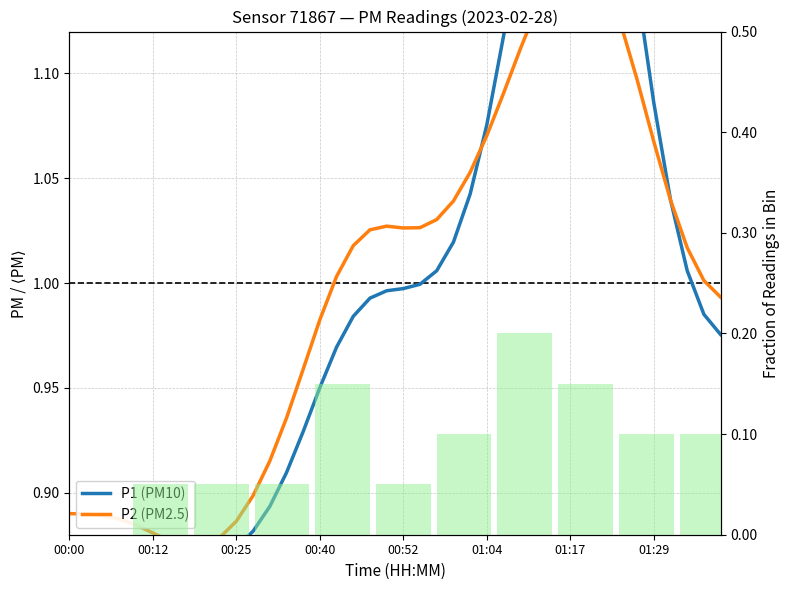

Reading left to right, transcribe all the data shown in this chart.

P1 (PM10): 0.8	0.8	0.8	0.8	0.9	0.9	0.9	0.9	0.9	0.9	0.9	0.9	0.9	0.9	0.9	1.0	1.0	1.0	1.0	1.0	1.0	1.0	1.0	1.0	1.0	1.1	1.1	1.2	1.2	1.3	1.3	1.3	1.2	1.2	1.1	1.1	1.0	1.0	1.0	1.0
P2 (PM2.5): 0.9	0.9	0.9	0.9	0.9	0.9	0.9	0.9	0.9	0.9	0.9	0.9	0.9	0.9	1.0	1.0	1.0	1.0	1.0	1.0	1.0	1.0	1.0	1.0	1.1	1.1	1.1	1.1	1.1	1.1	1.2	1.2	1.1	1.1	1.1	1.1	1.0	1.0	1.0	1.0